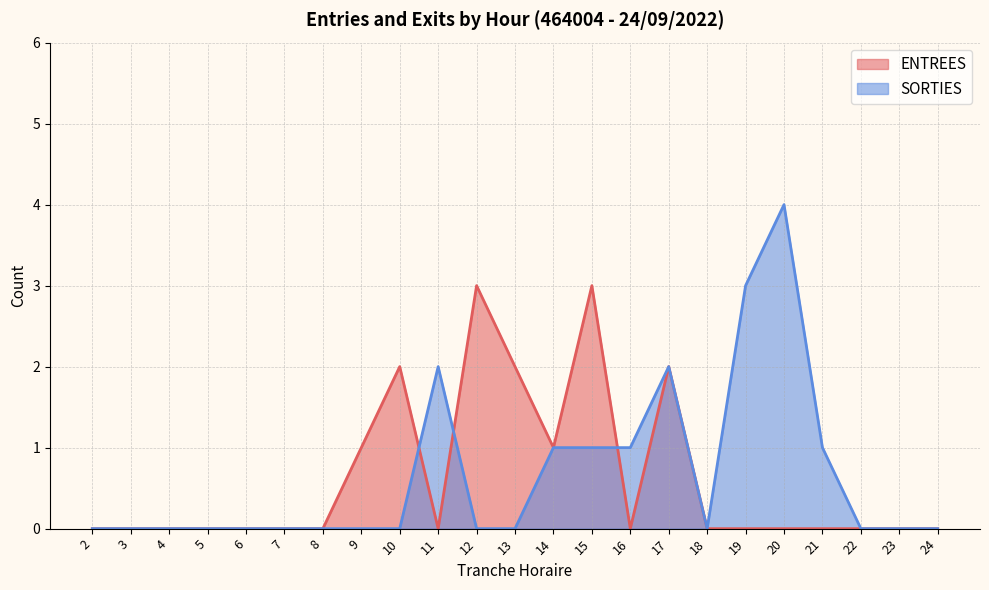

What are all the series names shown in the legend?

ENTREES, SORTIES